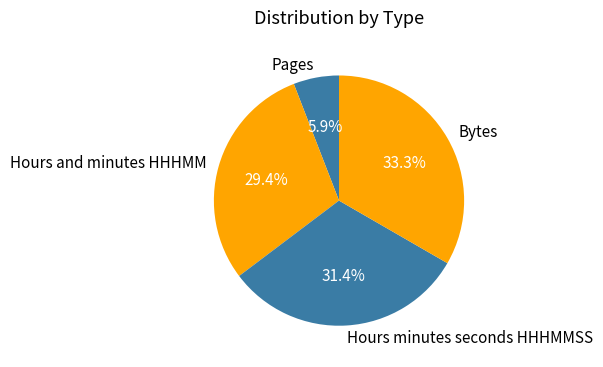

Is there any slice that represents more than half of the pie?

No